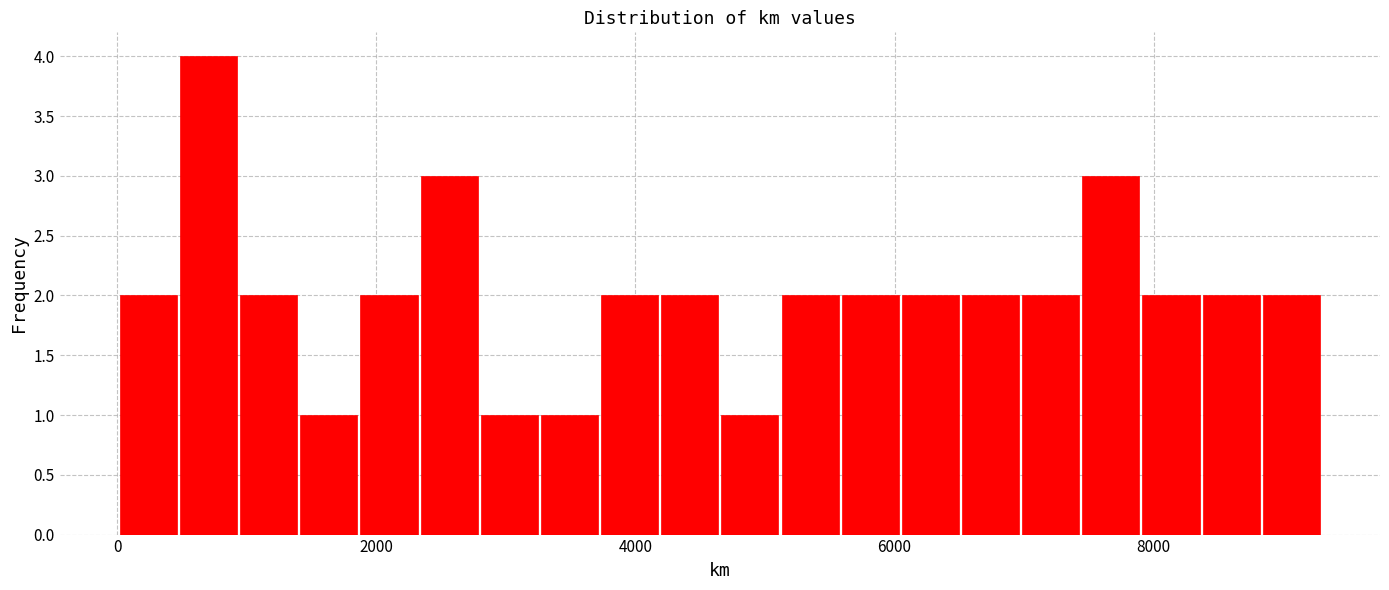

Around what value on the x-axis is the tallest bar? Give the approximate position of its centre, as read against the axis.

800